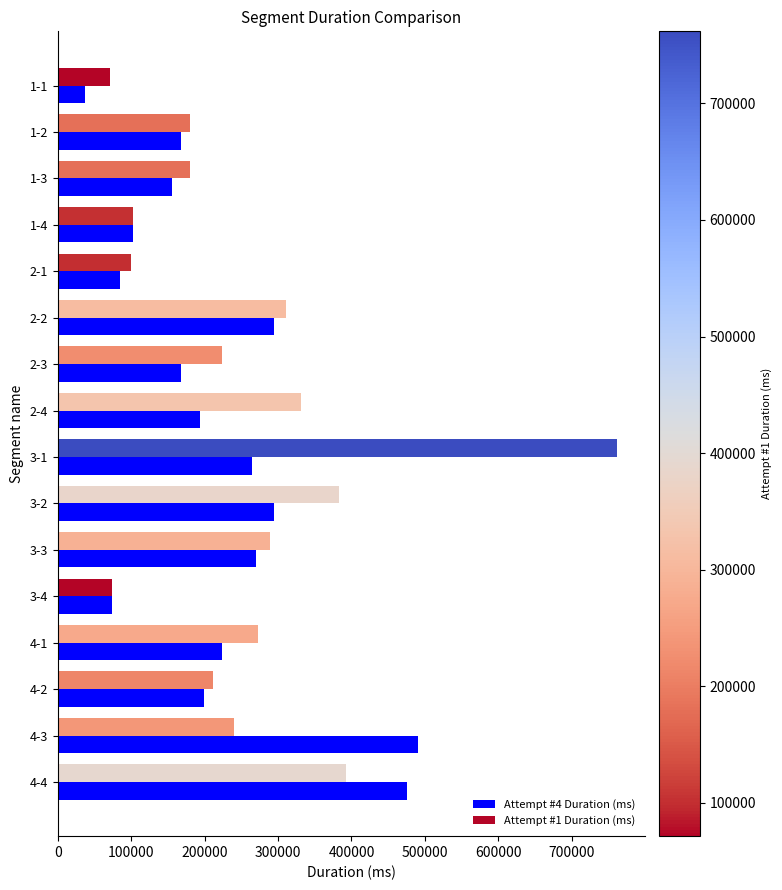

What is the average value of the Attempt #1 Duration (ms) series?

257766